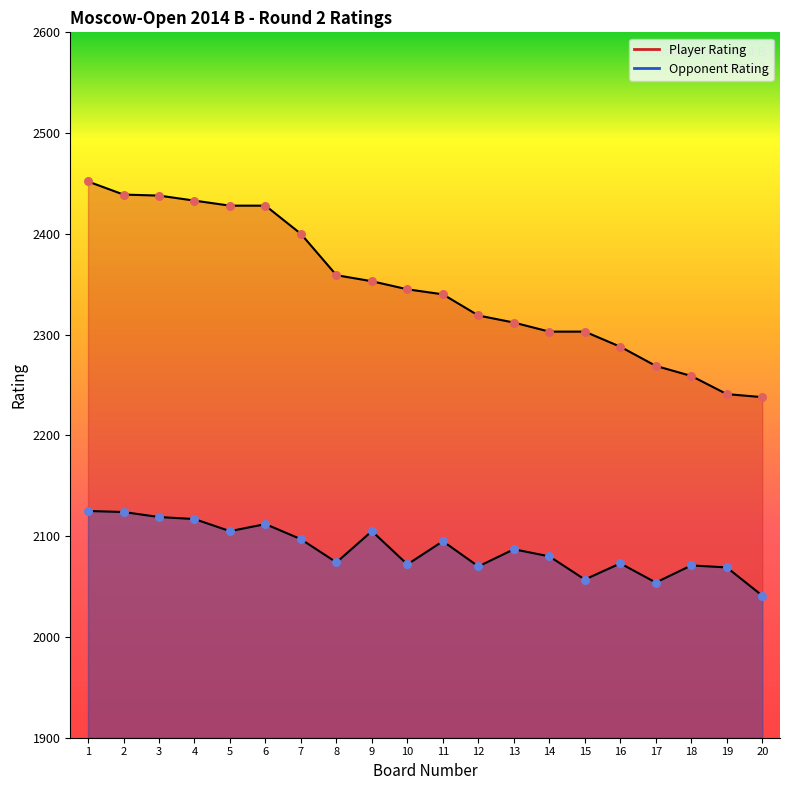

Which series has the widest spread of Y values?

Player Rating